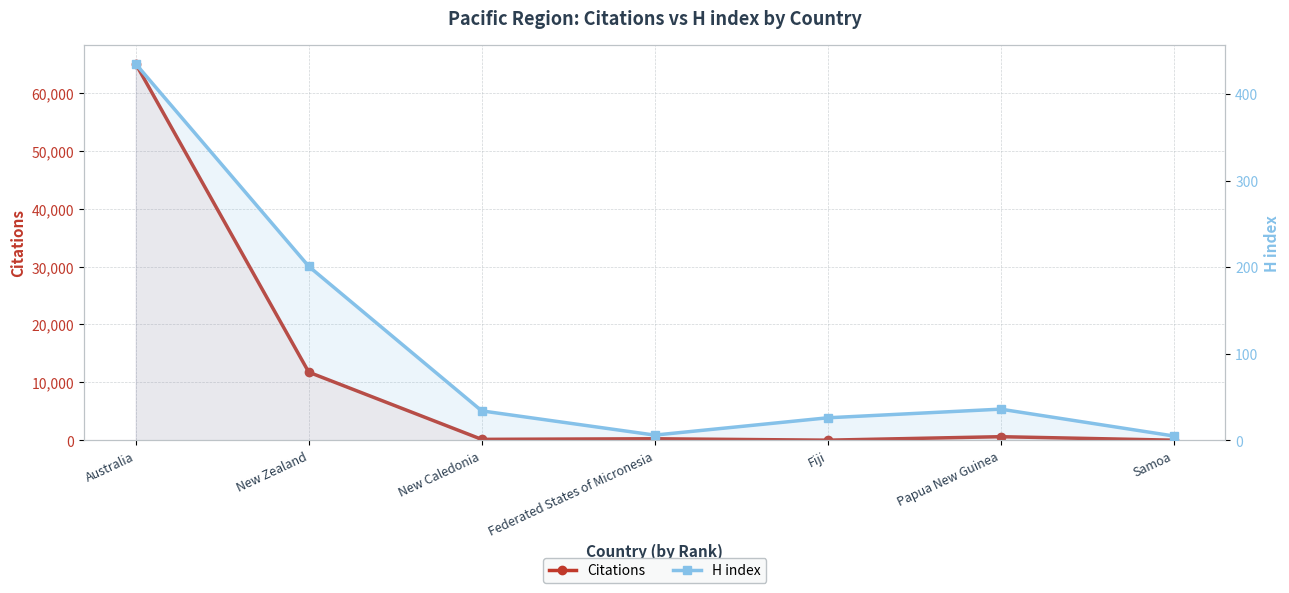

Where does the Citations series first go above 263?

Australia